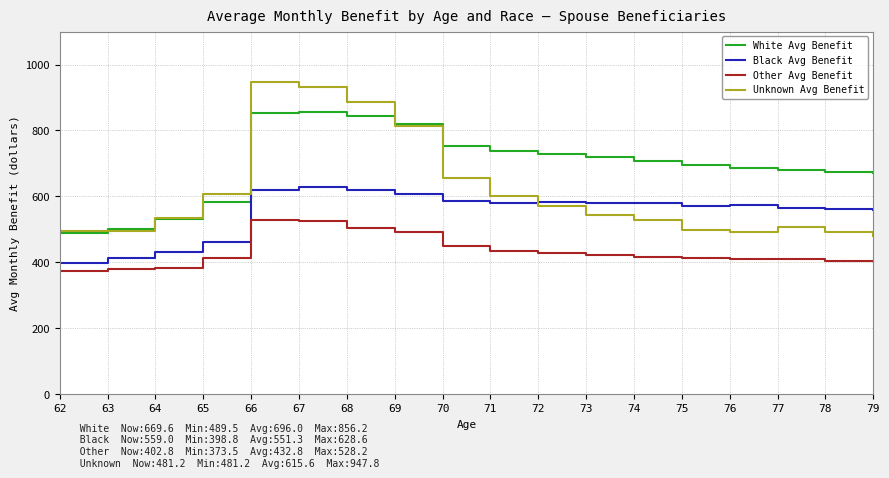

How many series are shown in this chart?

4